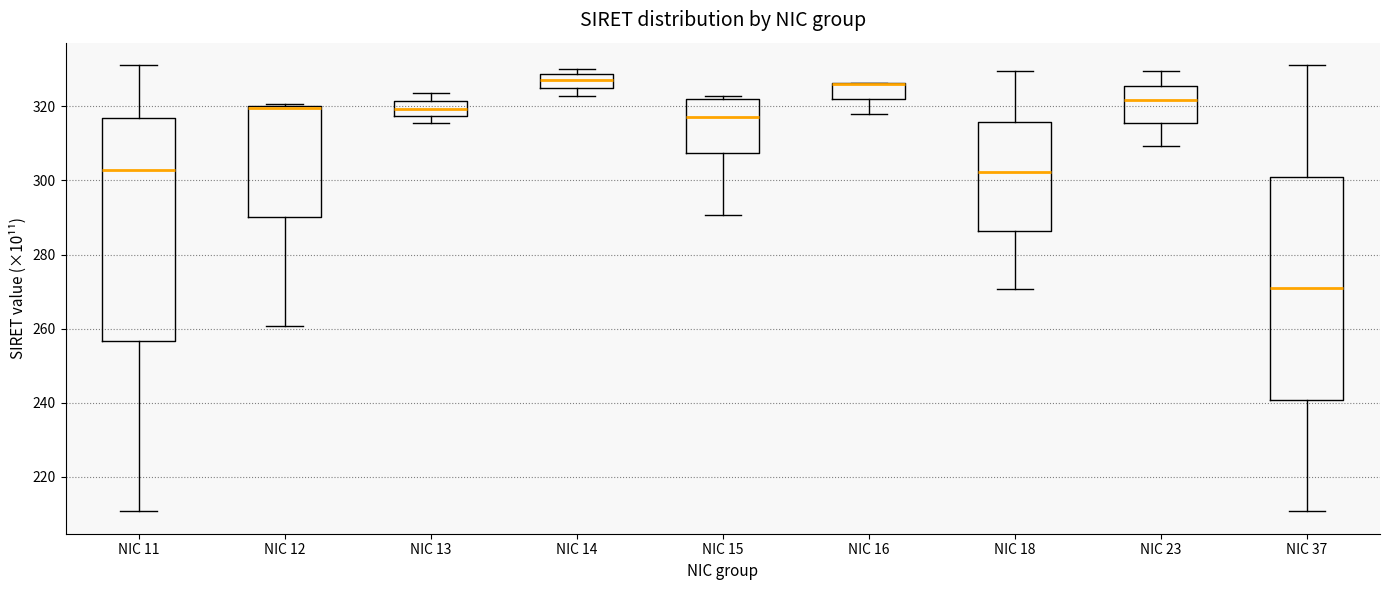

Reading left to right, read every box against the y-axis: the position of its median line, the range the box covers, and the ends of its whiskers. The values are not printed on the chart, so give them approximately, as read against the axis.

NIC 11: median 302, box 256 to 316, whiskers 210 to 332
NIC 12: median 320, box 290 to 320, whiskers 260 to 320
NIC 13: median 320, box 318 to 322, whiskers 316 to 324
NIC 14: median 328 (inside the box), box 324 to 328, whiskers 322 to 330
NIC 15: median 318, box 308 to 322, whiskers 290 to 322 (just above the box's upper edge)
NIC 16: median 326 (drawn on the box's upper edge), box 322 to 326, whiskers 318 to 326
NIC 18: median 302, box 286 to 316, whiskers 270 to 330
NIC 23: median 322, box 316 to 326, whiskers 310 to 330
NIC 37: median 270, box 240 to 302, whiskers 210 to 332